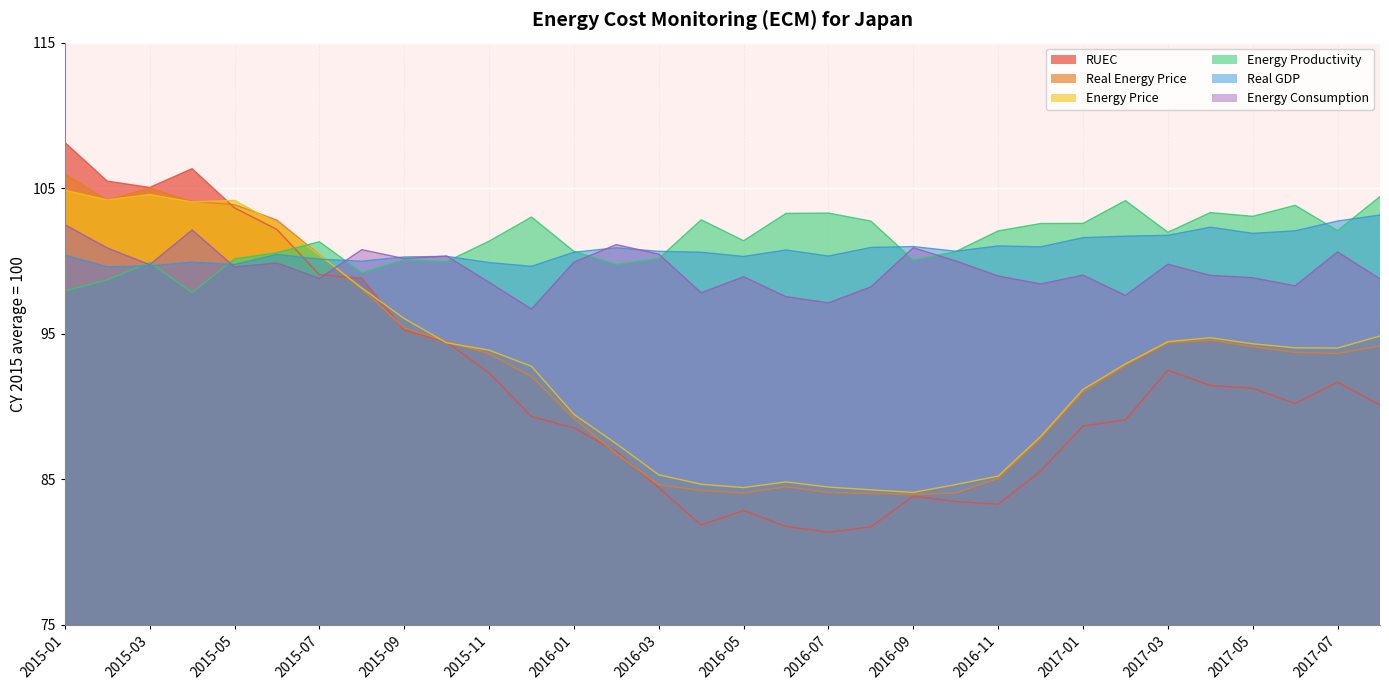

True or false: Real Energy Price has a value of 84.5 at 2016-06.

True